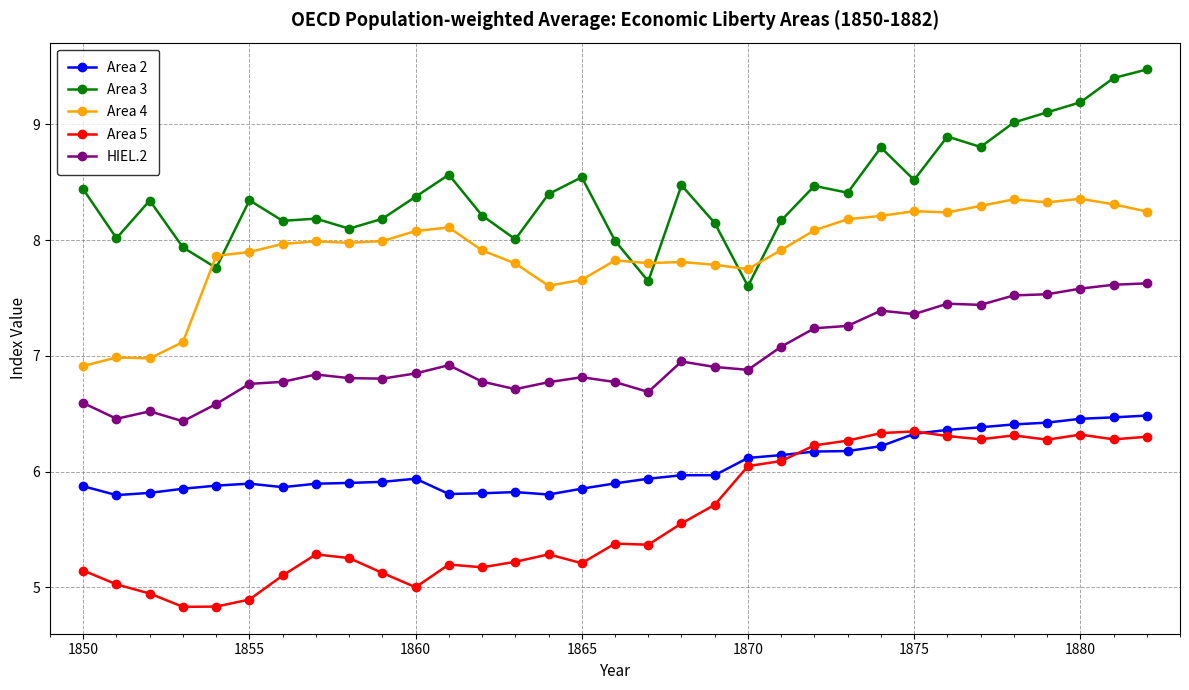

What is the difference between the maximum and minimum values in the Area 2 series?

0.7